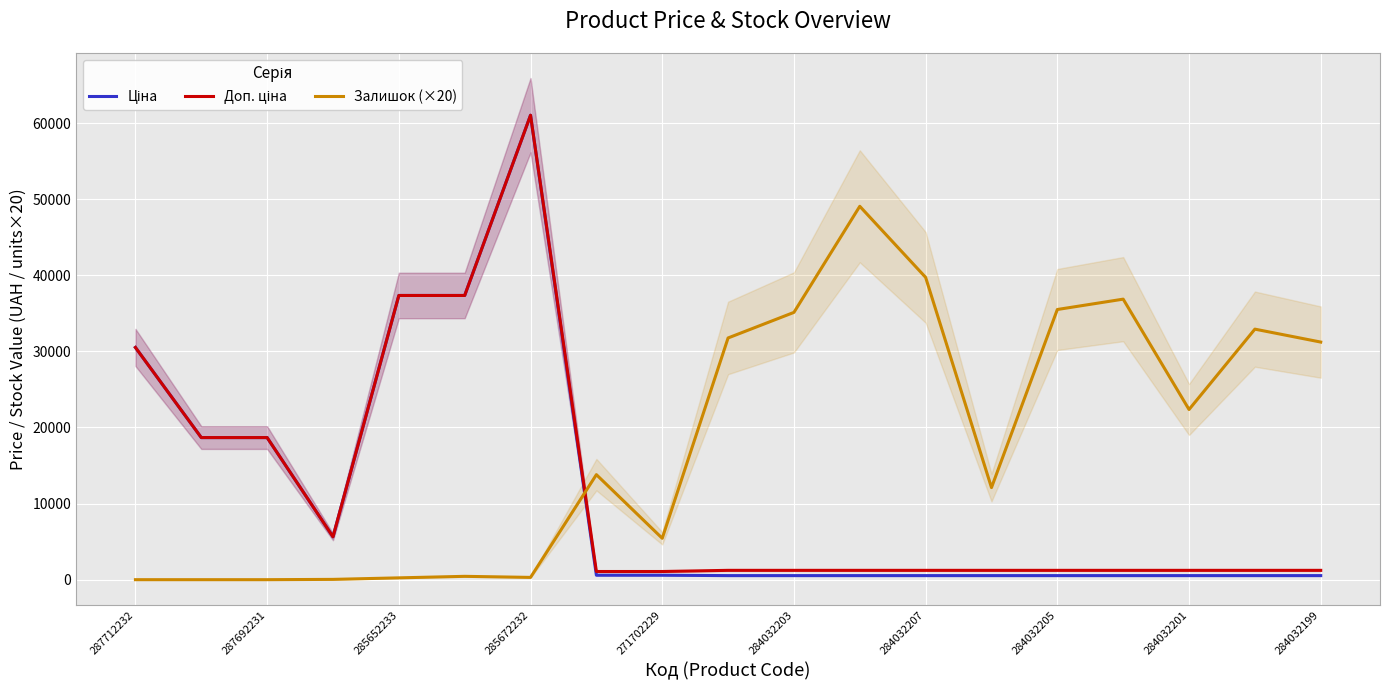

True or false: Залишок (×20) and Ціна intersect in this chart.

True